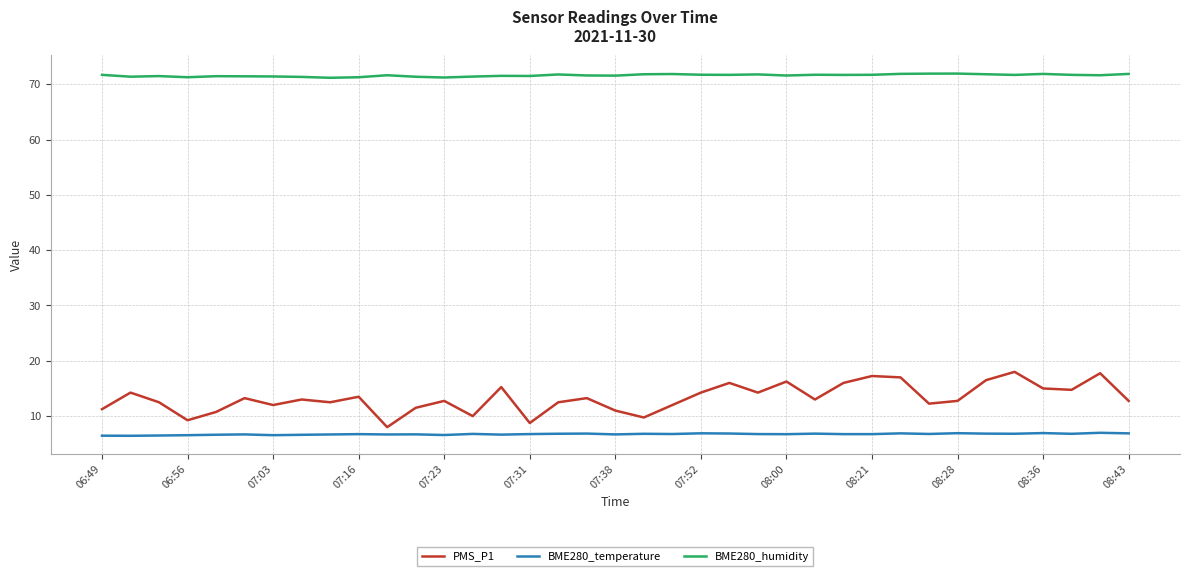

True or false: BME280_temperature has more than 0 points higher than both neighbors.

True